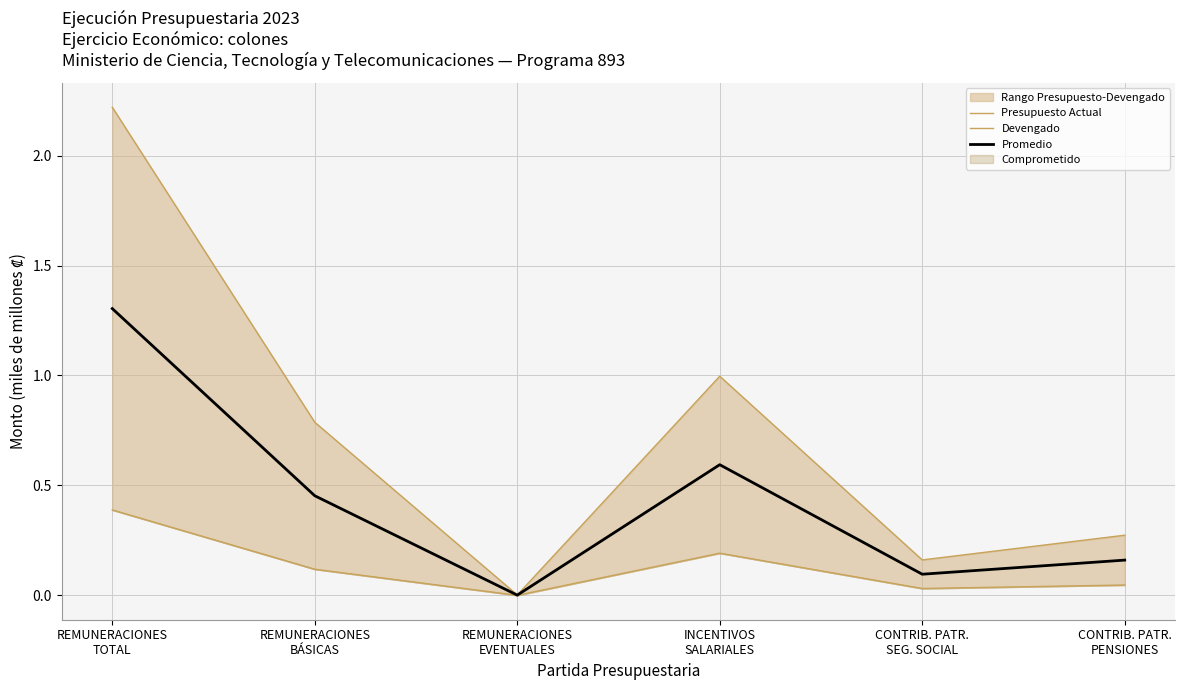

Which series has the largest range (max minus min)?

Presupuesto Actual